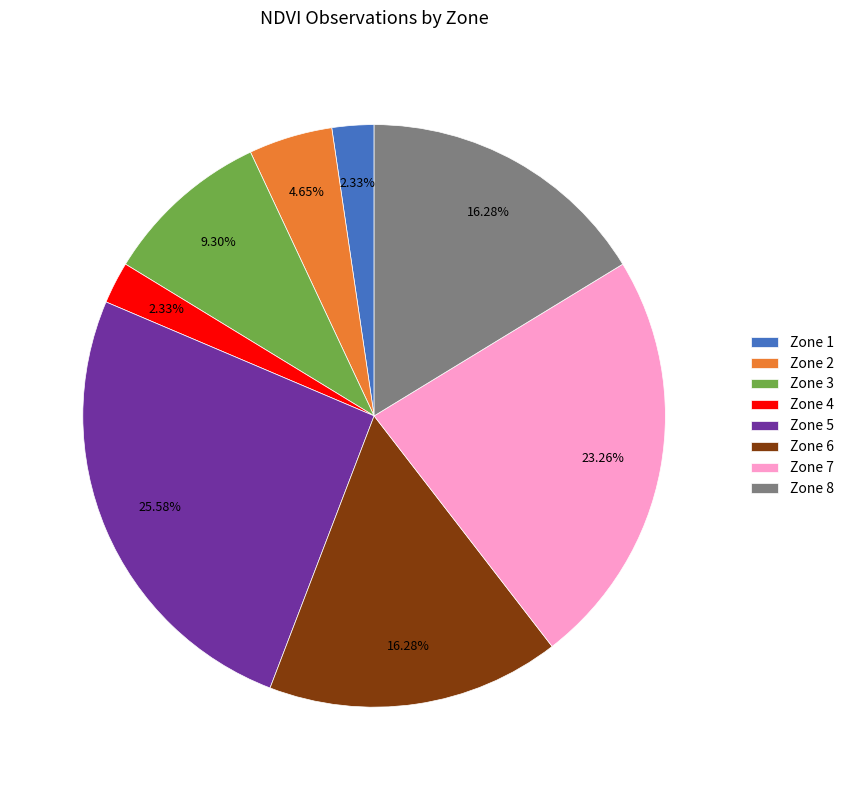

Is there a majority slice in this chart?

No